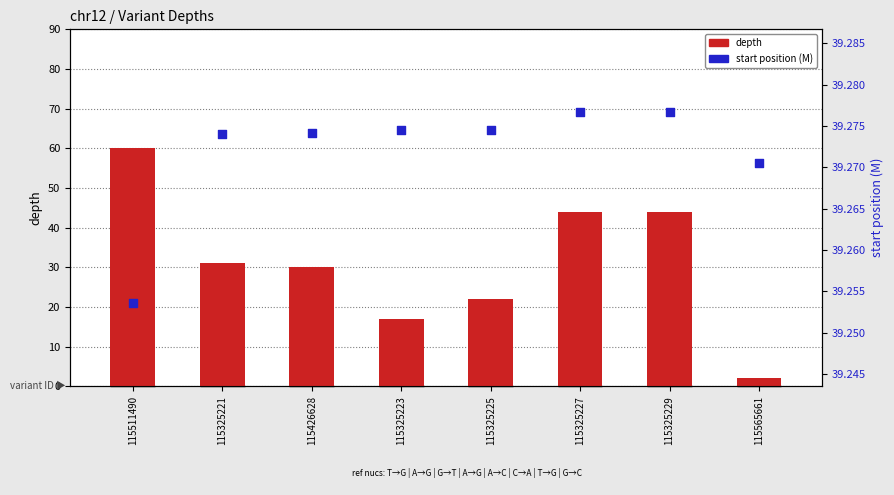

At which category is the sum across all series the highest?

115511490